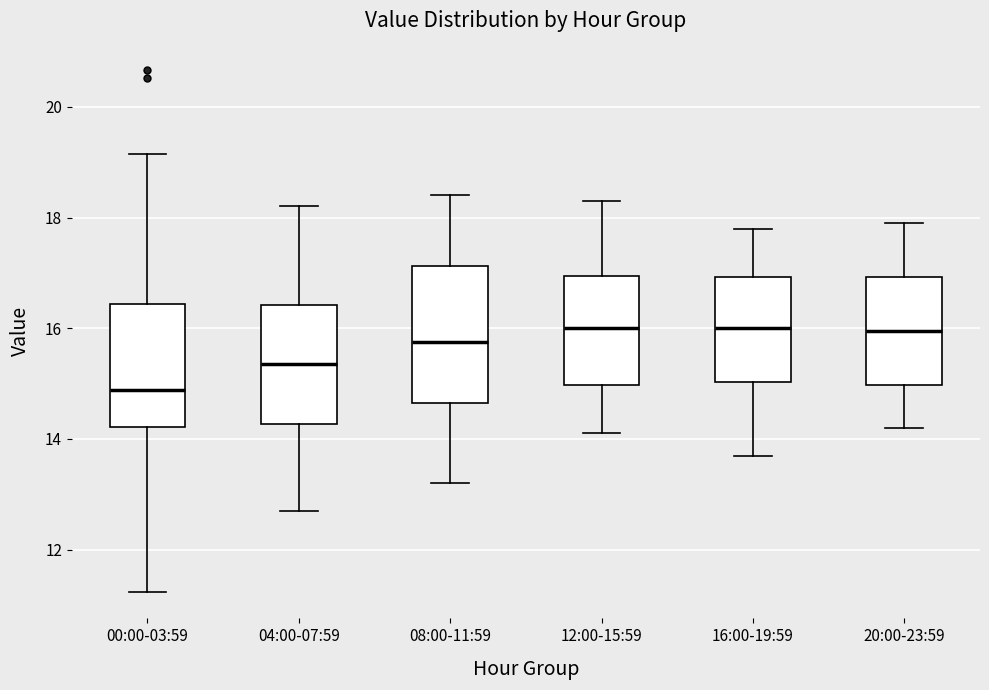

Reading left to right, transcribe this box plot: for each box, give where its median line is, the range the box spans, and where its two whiskers end, as read against the y-axis. The values are not printed on the chart, so give them approximately, as read against the axis.

00:00-03:59: median 14.8, box 14.2 to 16.4, whiskers 11.2 to 19.2
04:00-07:59: median 15.4, box 14.2 to 16.4, whiskers 12.8 to 18.2
08:00-11:59: median 15.8, box 14.6 to 17.2, whiskers 13.2 to 18.4
12:00-15:59: median 16.0, box 15.0 to 17.0, whiskers 14.2 to 18.4
16:00-19:59: median 16.0, box 15.0 to 17.0, whiskers 13.8 to 17.8
20:00-23:59: median 16.0, box 15.0 to 17.0, whiskers 14.2 to 18.0